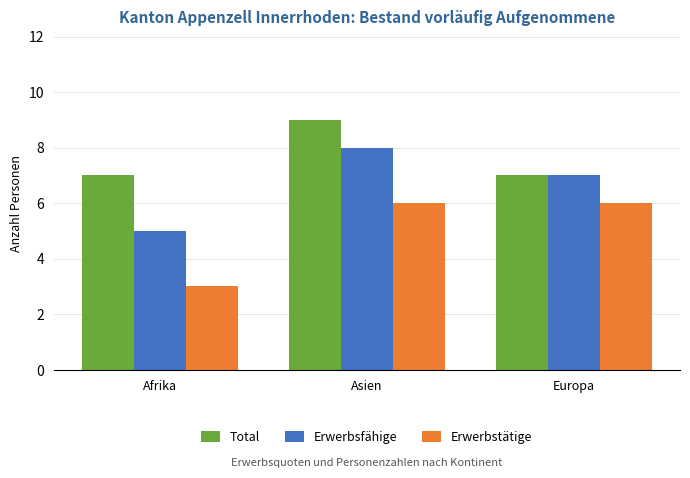

Reading left to right, extract all data points from this chart.

Total: Afrika=7	Asien=9	Europa=7
Erwerbsfähige: Afrika=5	Asien=8	Europa=7
Erwerbstätige: Afrika=3	Asien=6	Europa=6